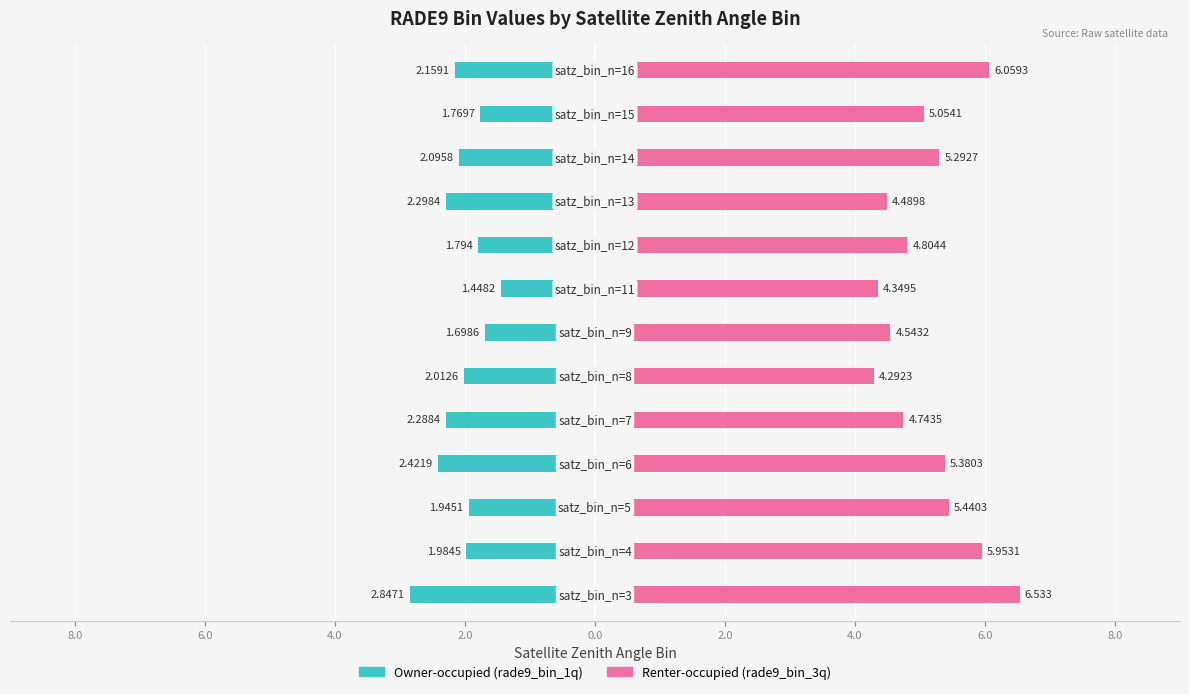

Which series has the largest total across all categories?

Renter-occupied (rade9_bin_3q)